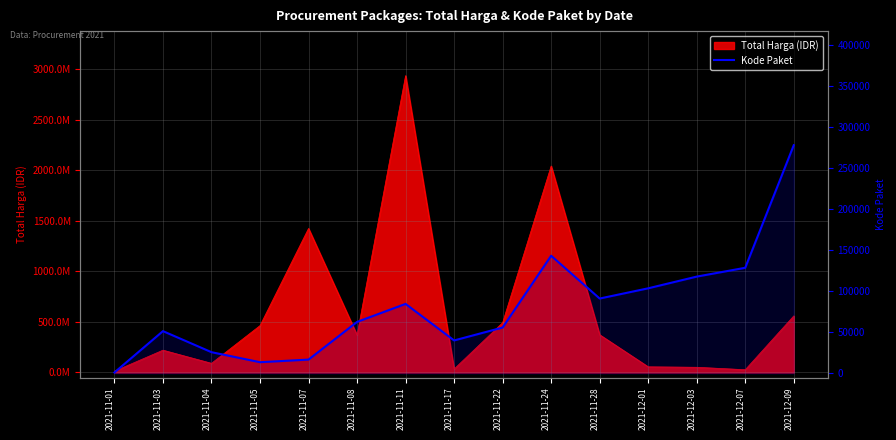

What position from the right is 2021-11-07?

11